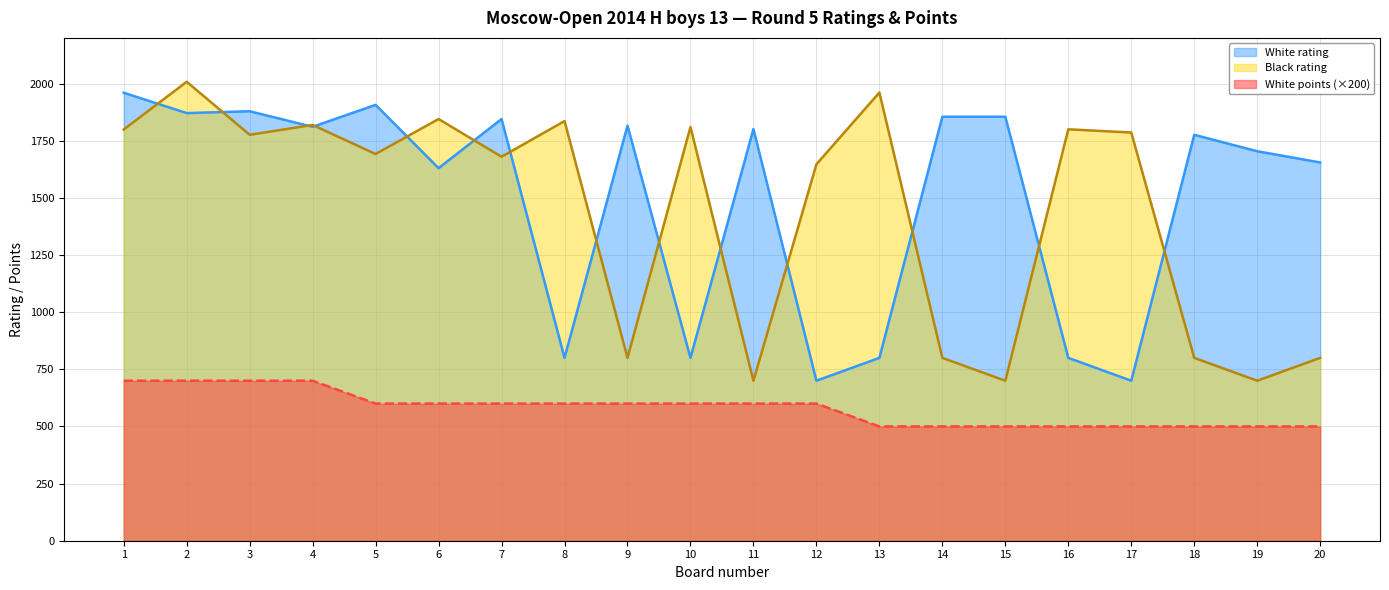

What is the average value of the Black rating series?

1438